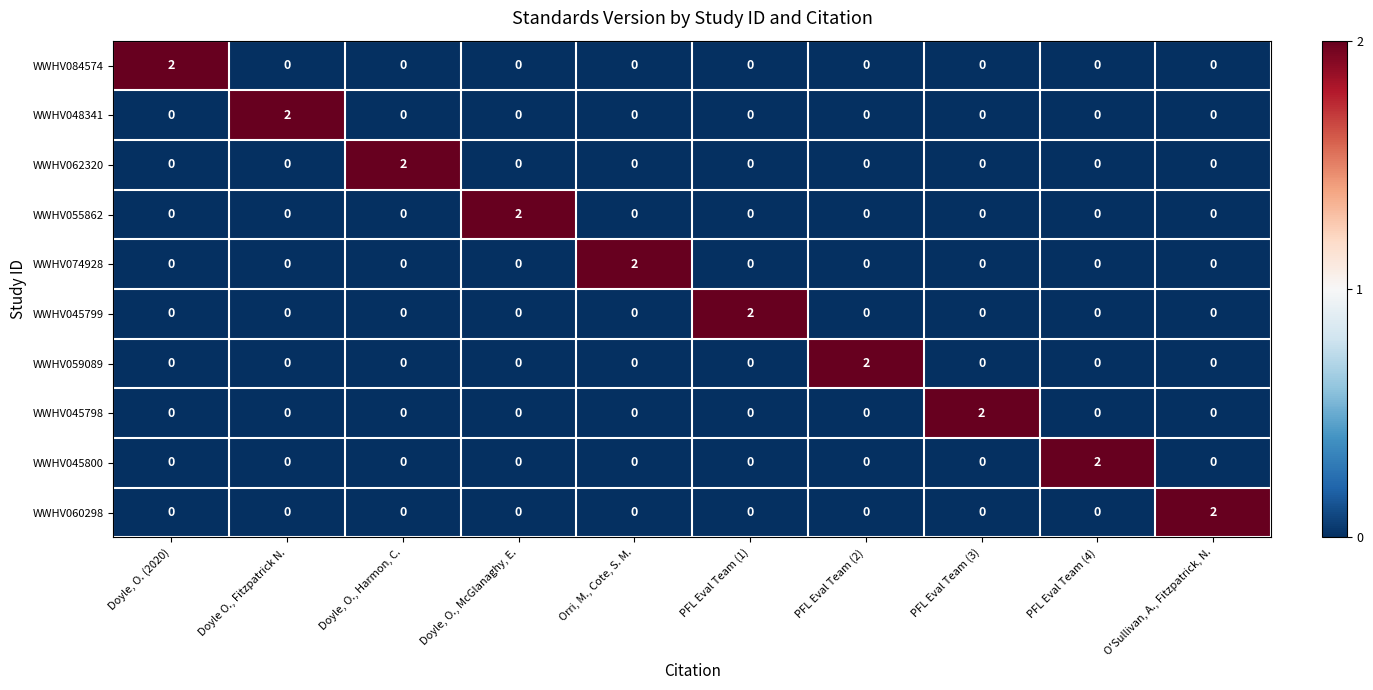

At how many categories does at least one series exceed 0?

10